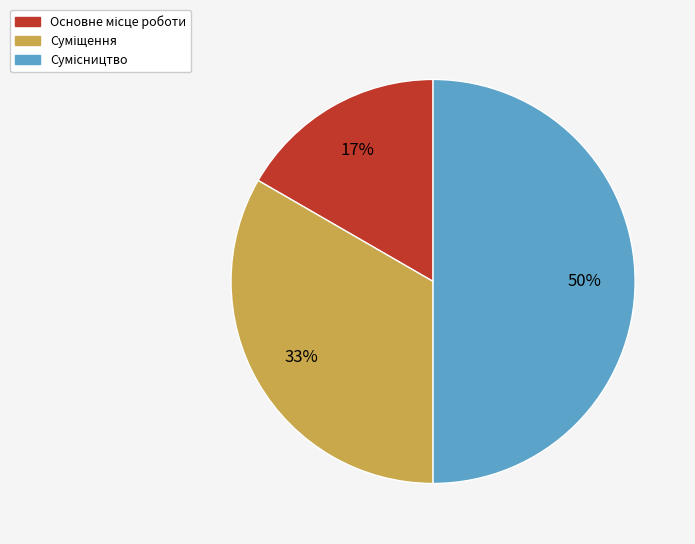

To the nearest percent, what is the average slice percentage?

33%